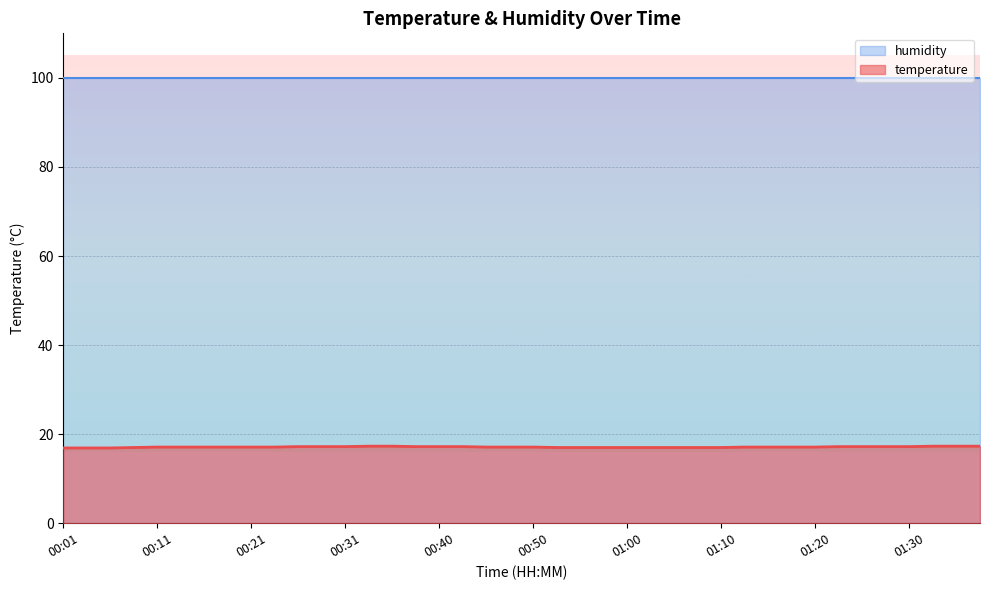

What is the label of the 10th point from the right?

01:15